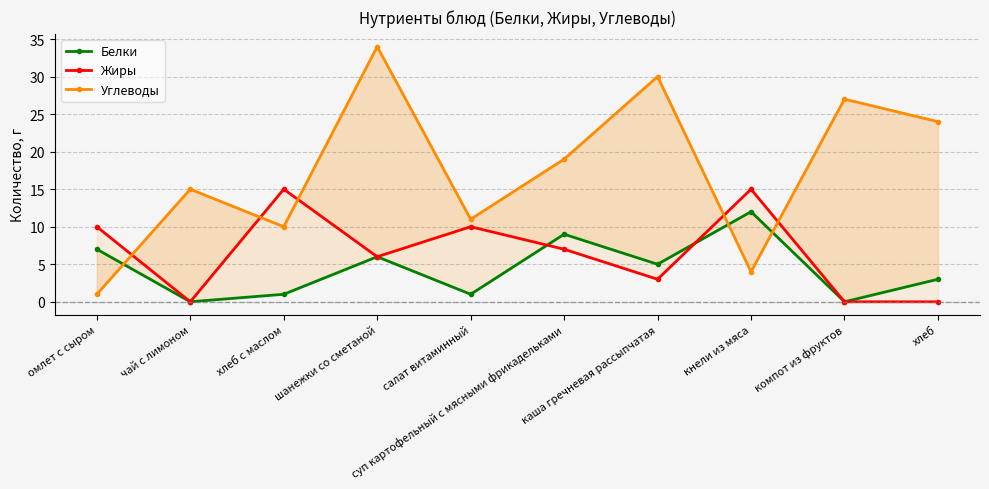

How many values in the Белки series exceed 5?

4